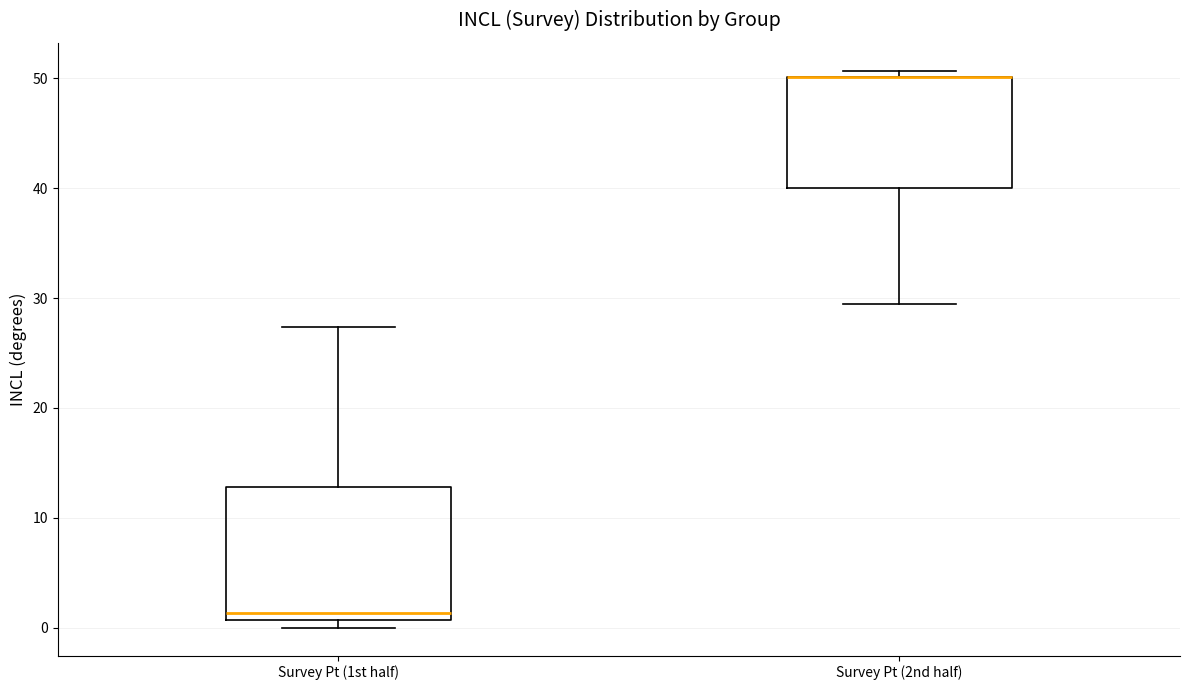

Where is the lower edge of the box for Survey Pt (1st half) on the y-axis? The values are not printed on the chart, so give them approximately, as read against the axis.

1